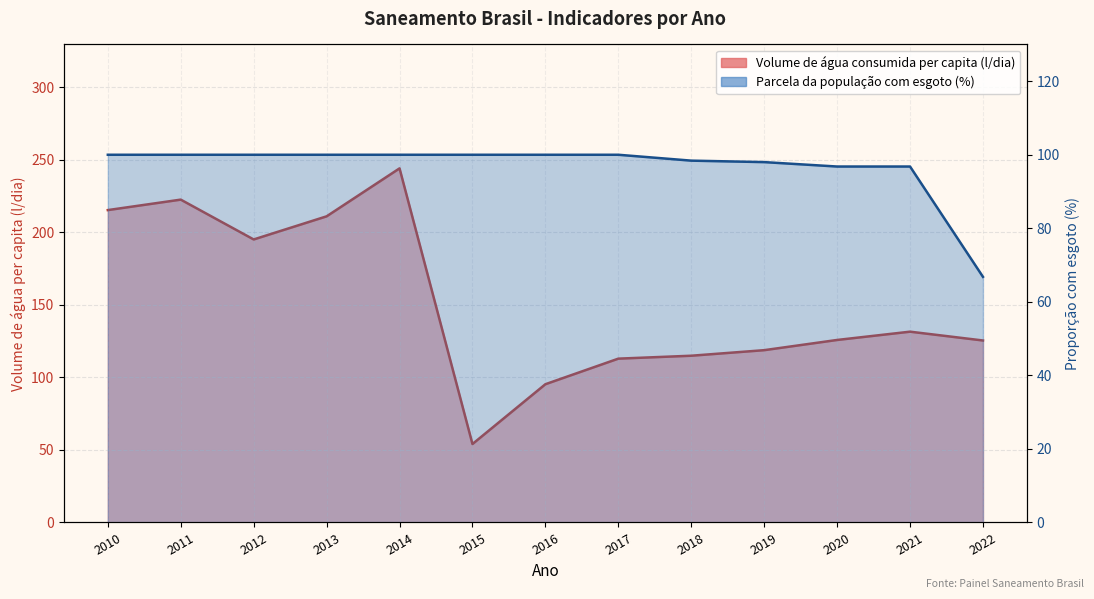

What is the difference between the highest and lowest values at 2013?

110.9